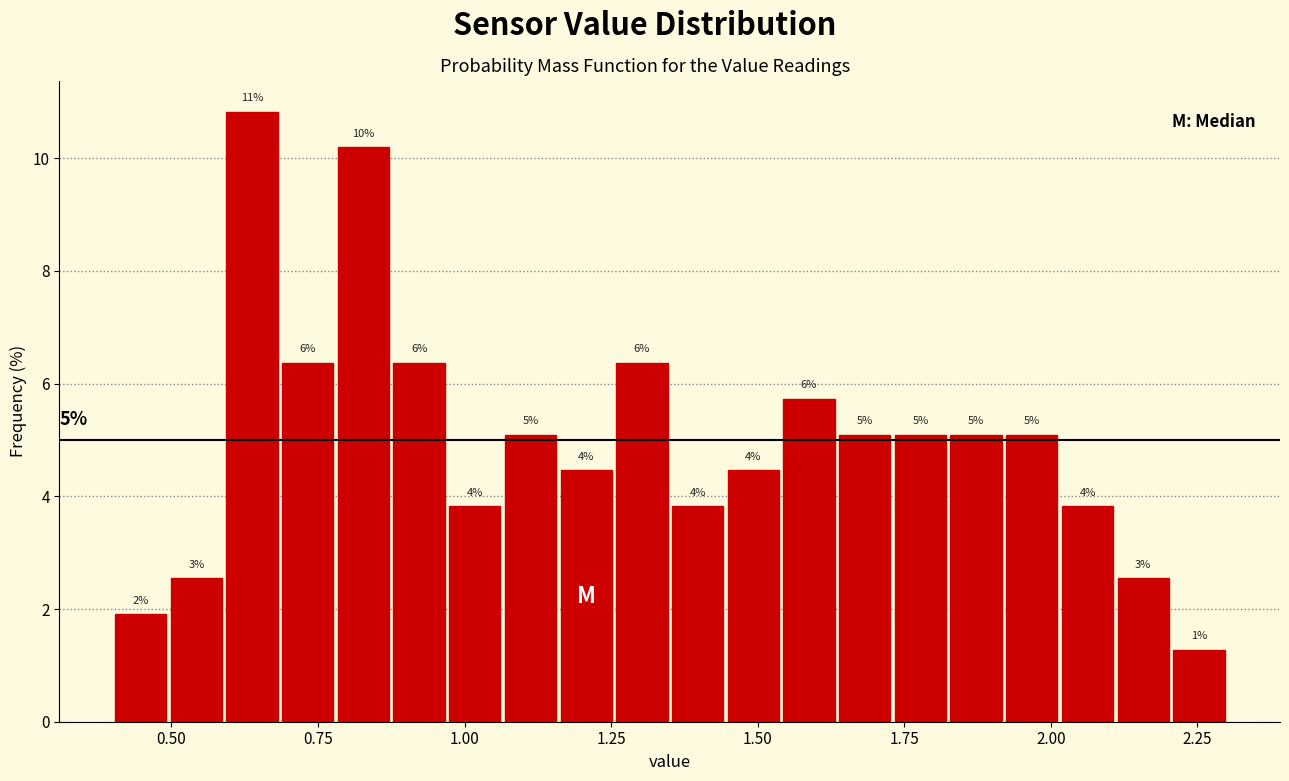

Read against the x-axis, roughly where is the centre of the tallest bar?

0.65